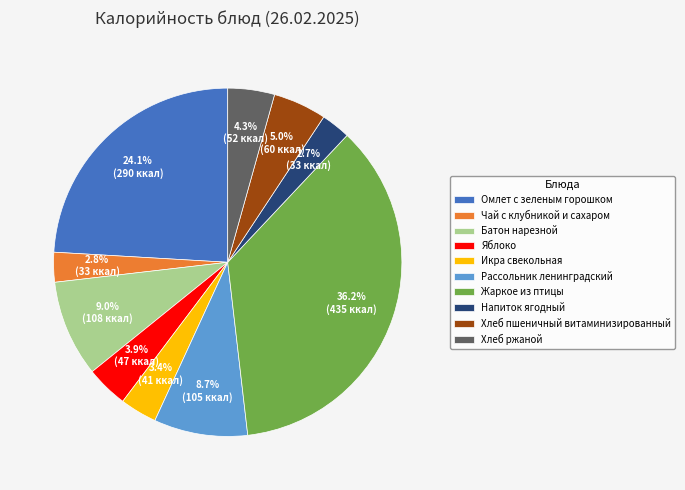

What is the largest slice in the pie chart?

Жаркое из птицы